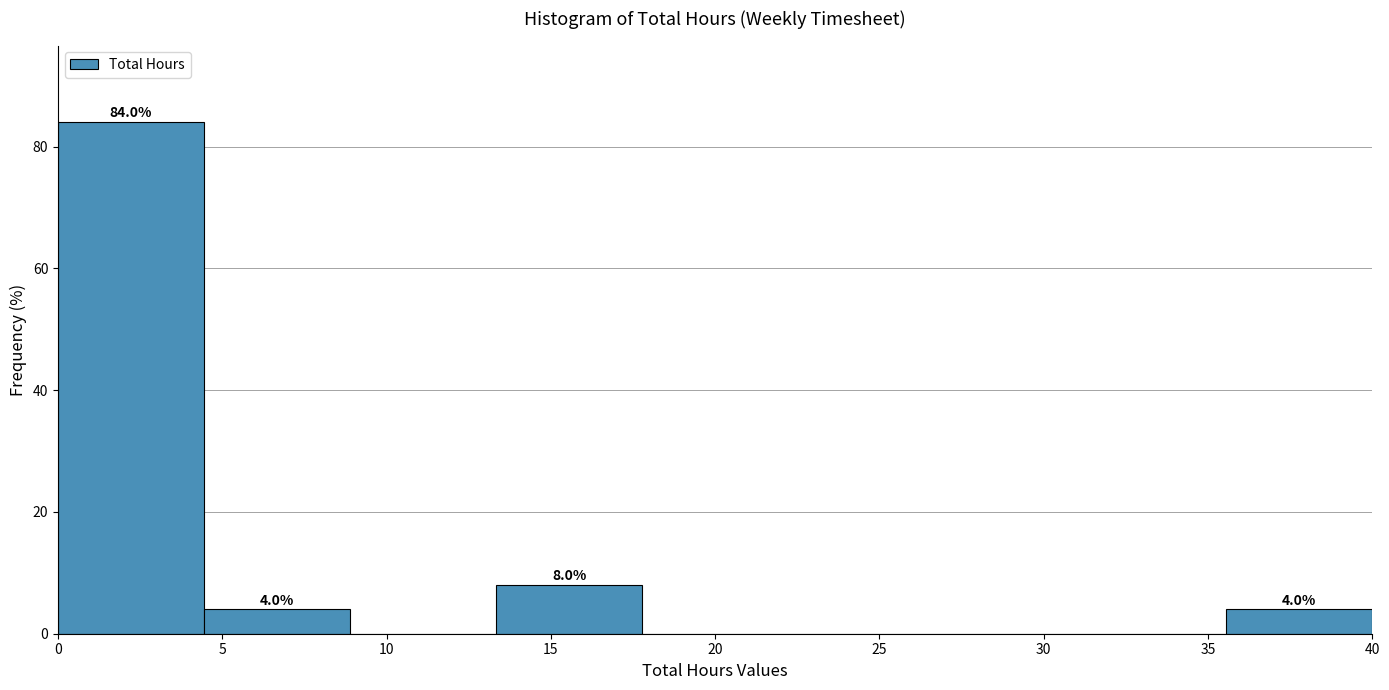

Which range on the x-axis has the tallest bar?

0.0 to 4.5